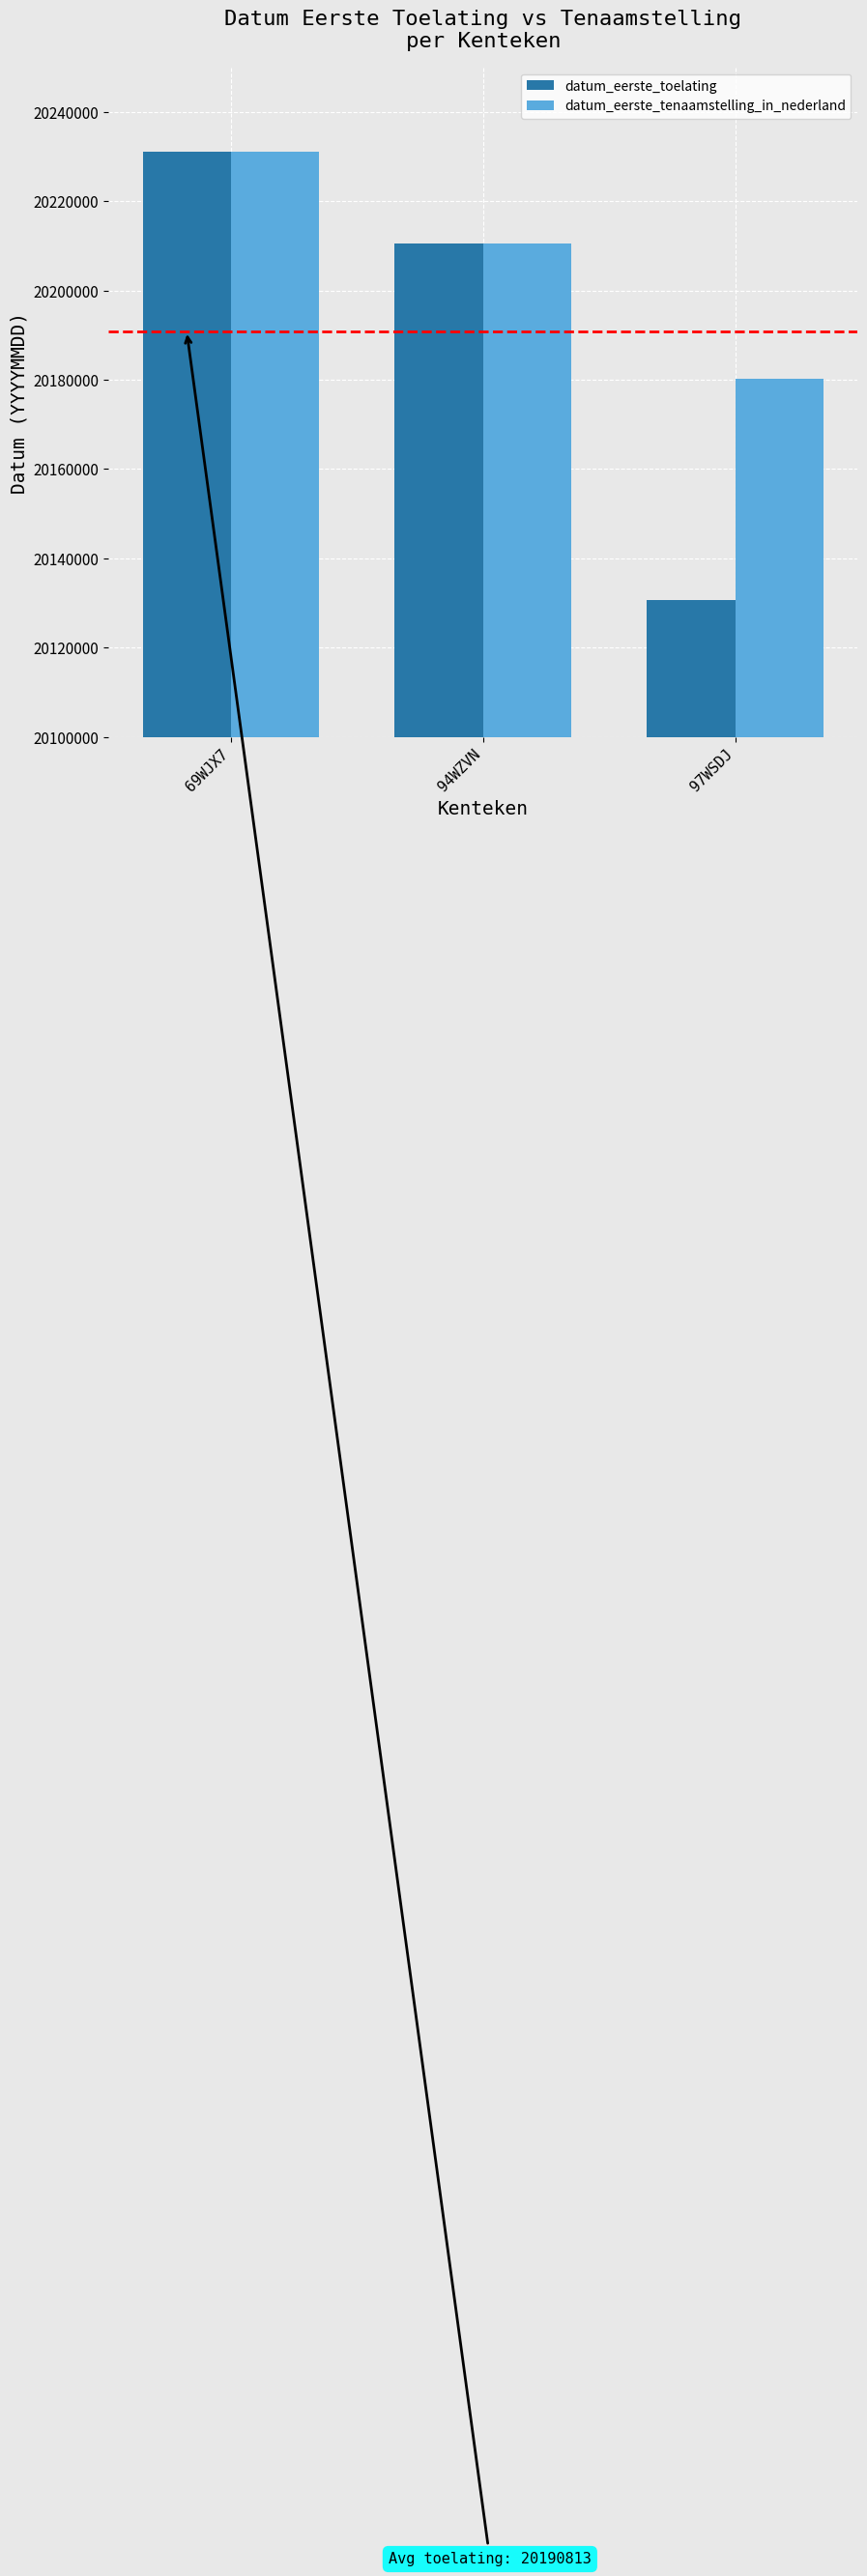

Rank the series by their average value, from highest to lowest.

datum_eerste_tenaamstelling_in_nederland, datum_eerste_toelating